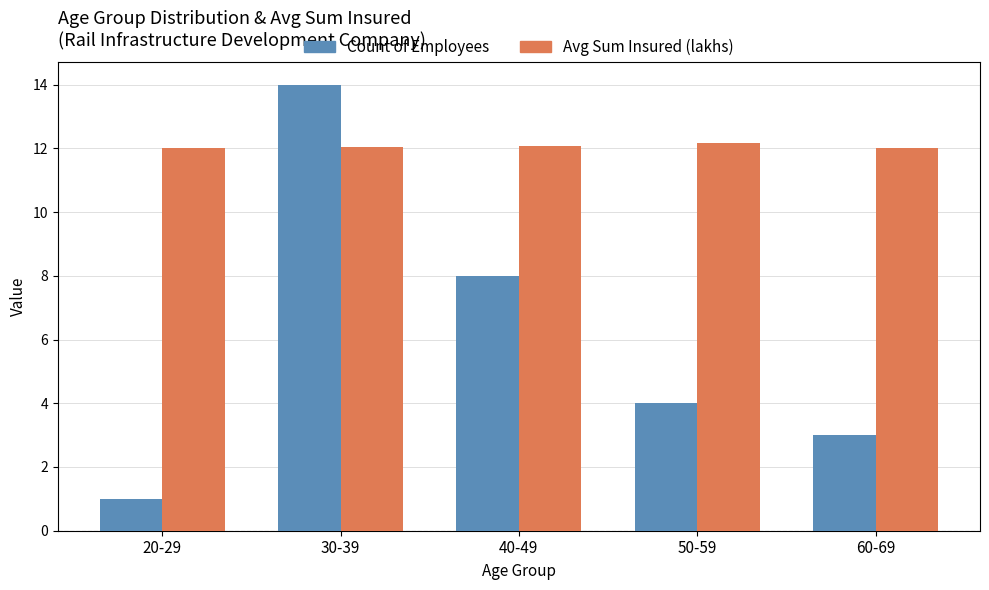

Is it true that Count of Employees equals 4.0 at 50-59?

True